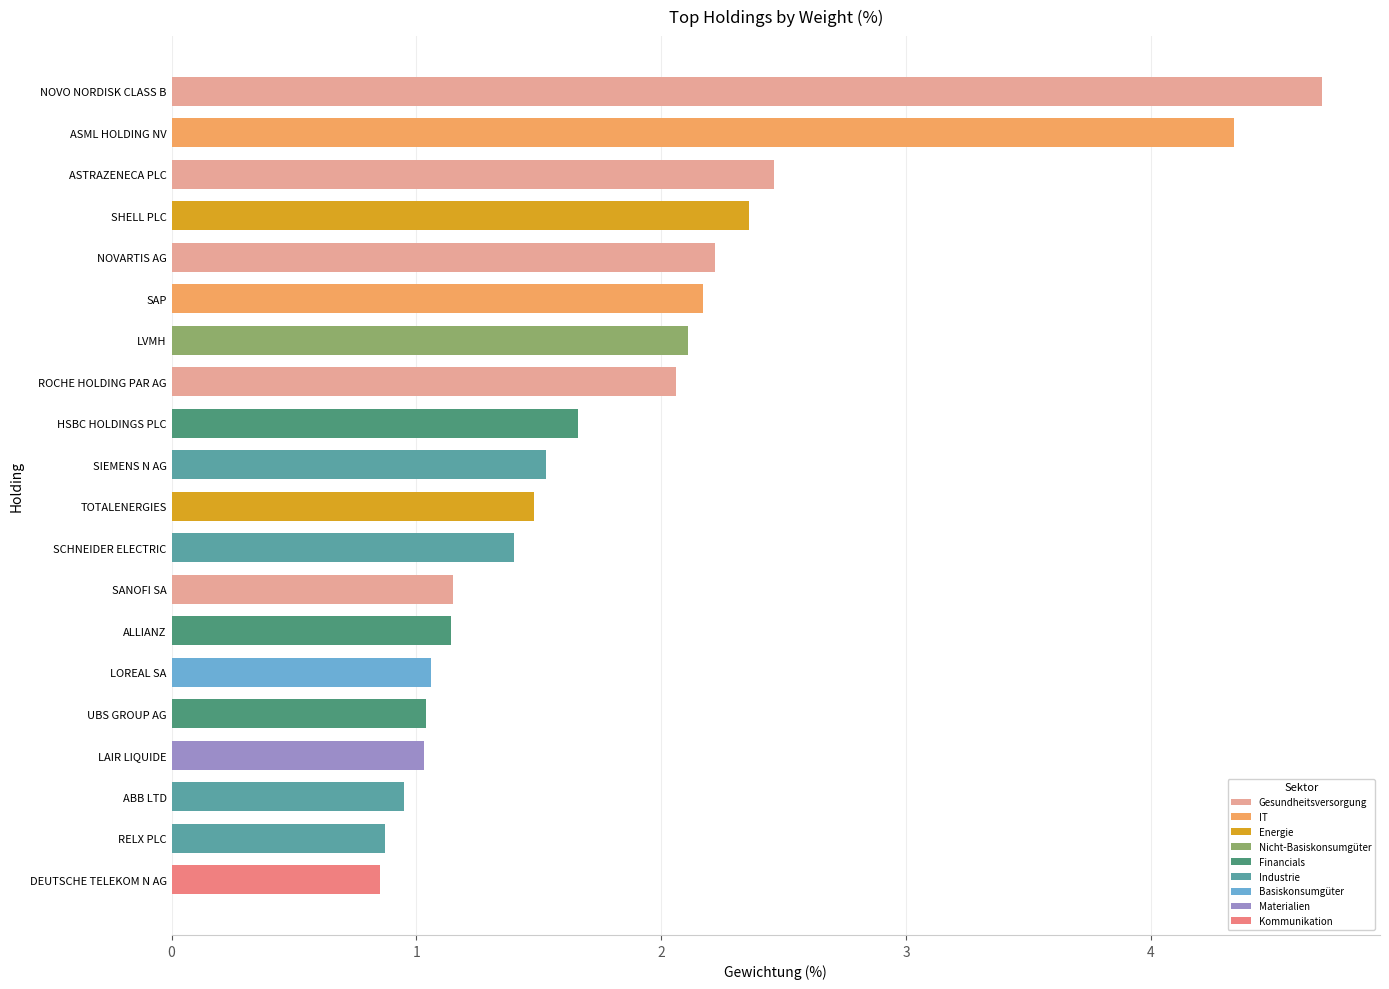

What is the change in value from LAIR LIQUIDE to ASML HOLDING NV?

+3.3